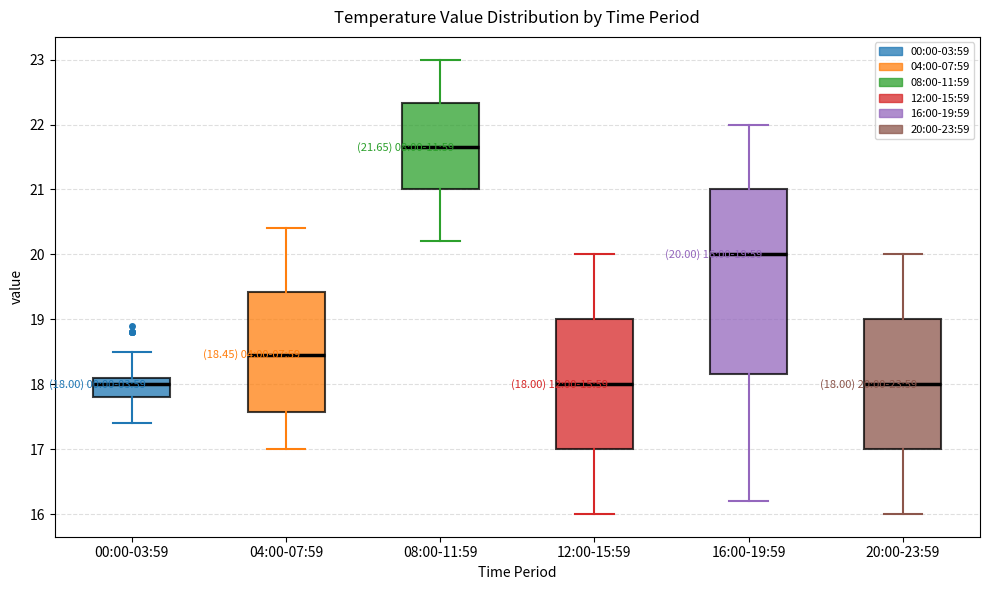

Comparing the boxes themselves (not the whiskers), which one is the tallest?

16:00-19:59